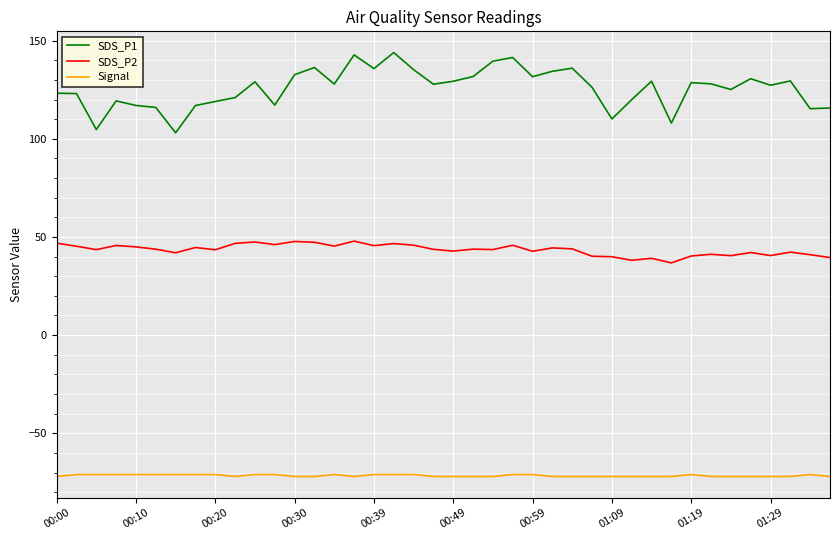

What is the maximum value for SDS_P1?

143.9